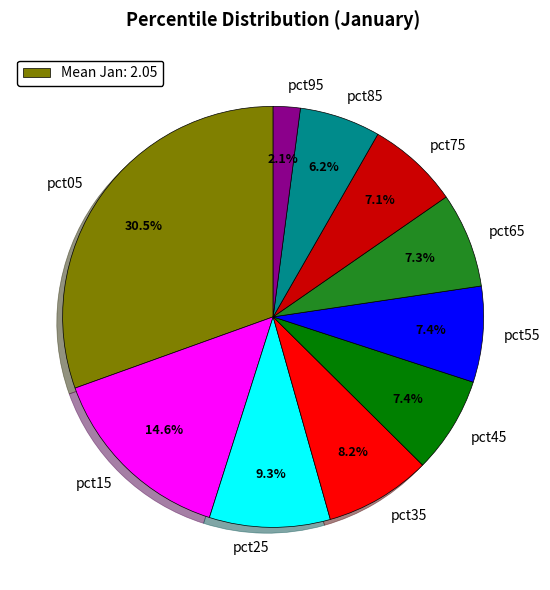

Which slice is the largest?

pct05